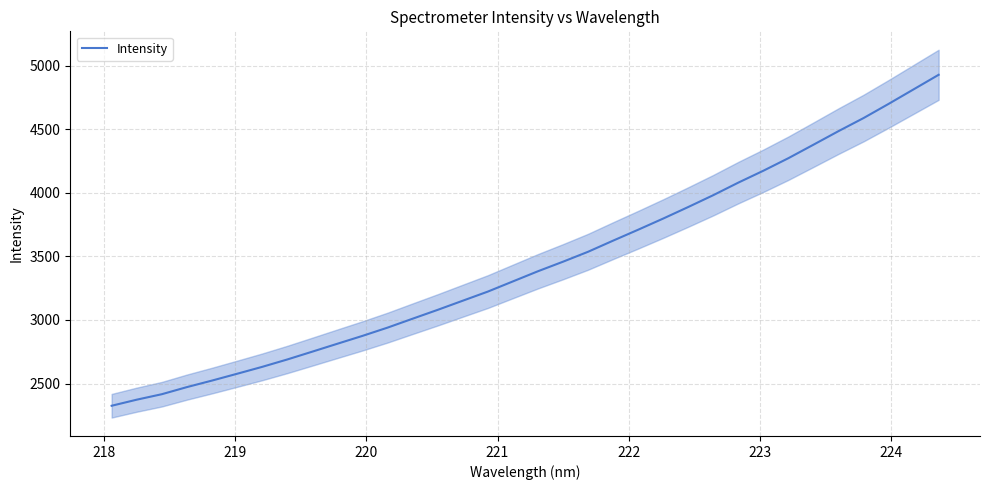

How many data points are less than 3383?

17